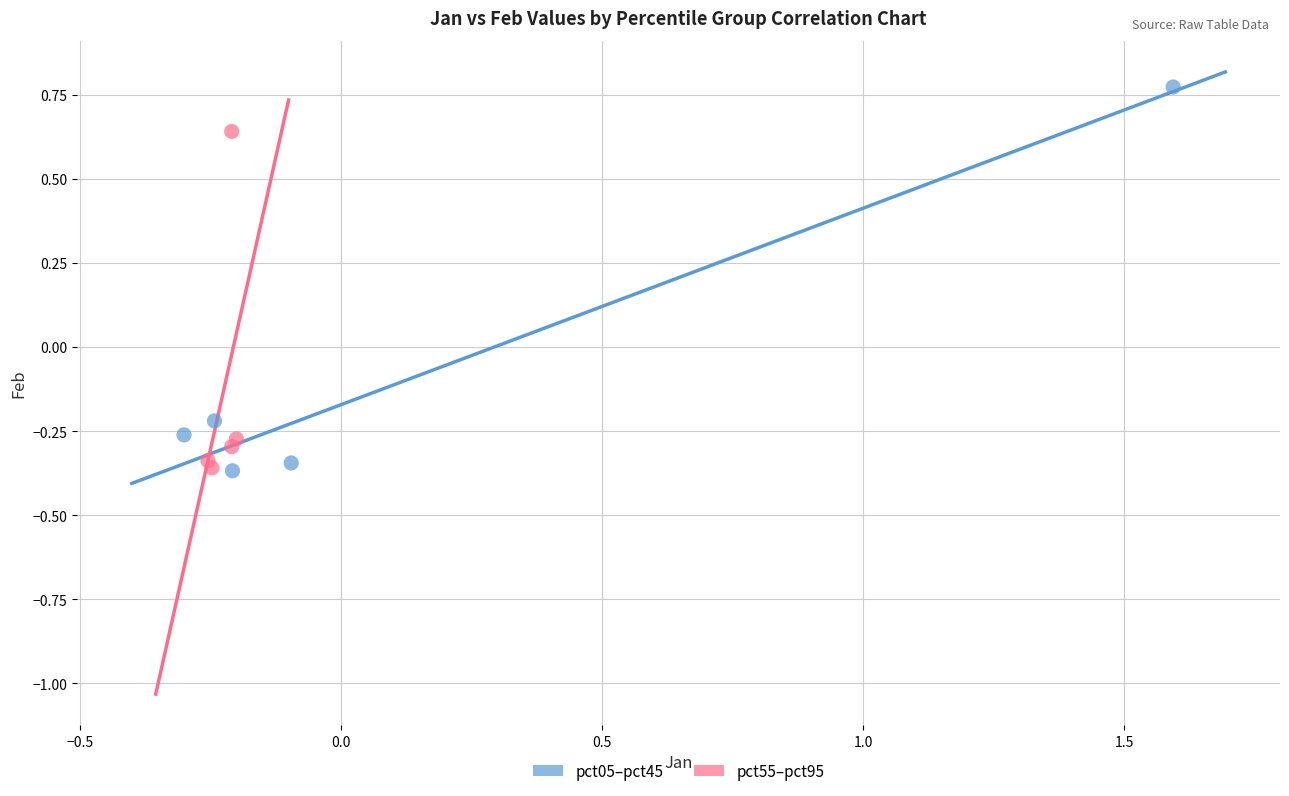

Which series has the widest spread of Y values?

pct05–pct45